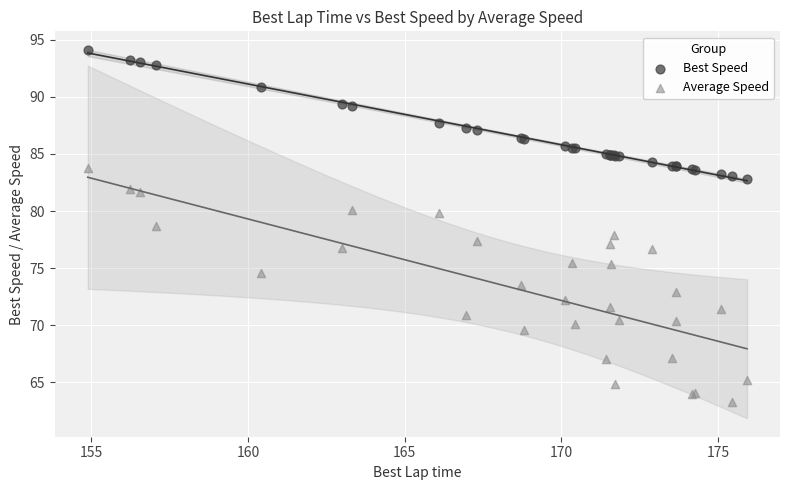

Which series contains the lowest Y value?

Average Speed